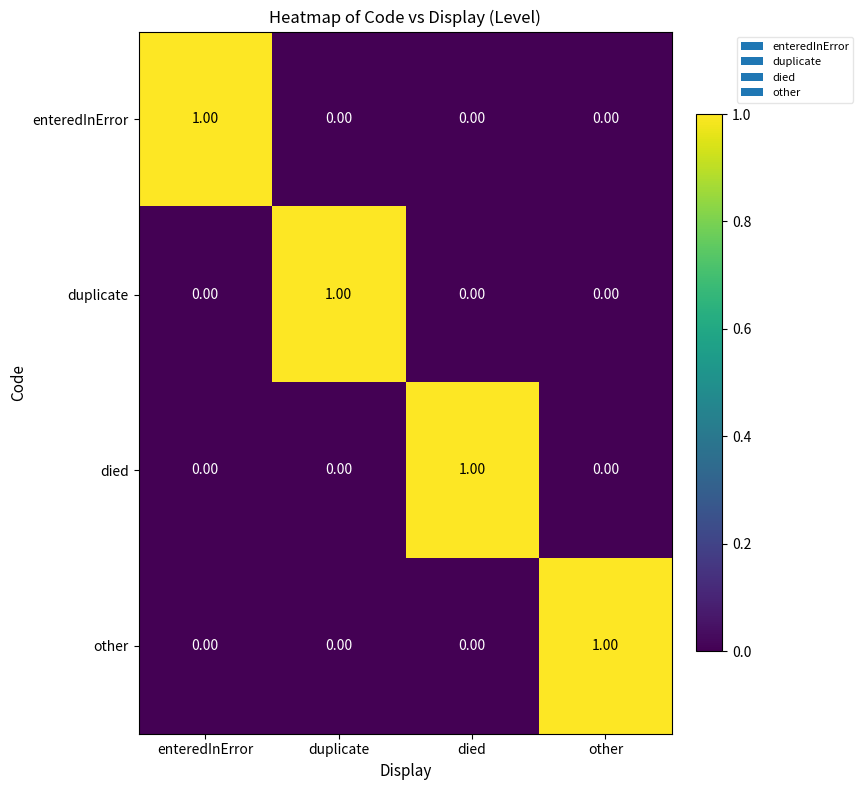

At how many categories does at least one series exceed 0?

4